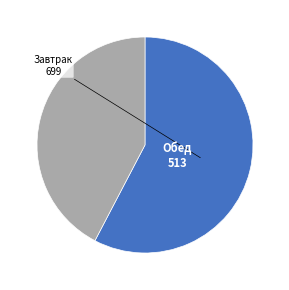

Is there any slice that represents more than half of the pie?

Yes